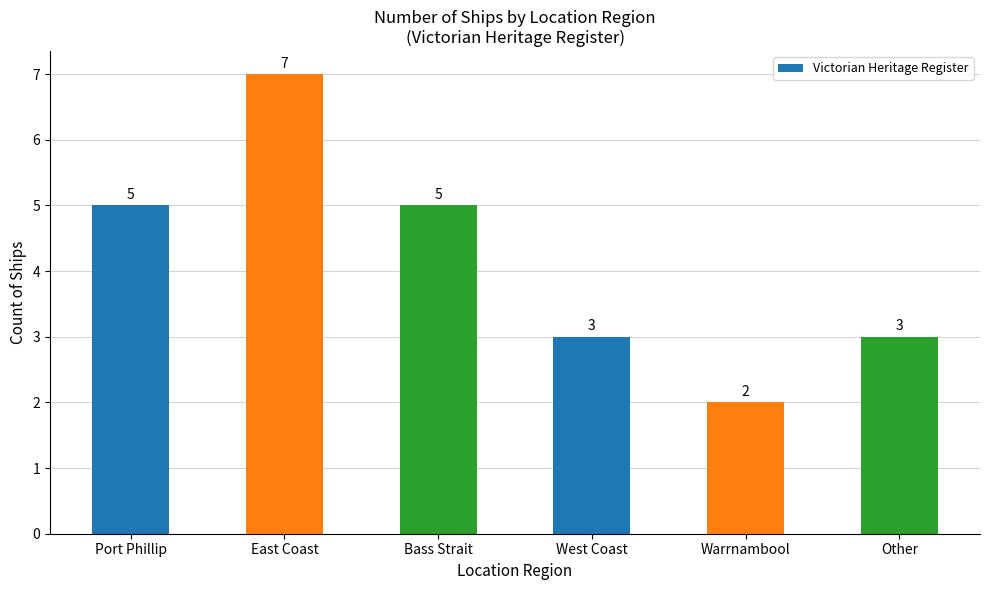

What is the difference between the second highest and second lowest values?

2